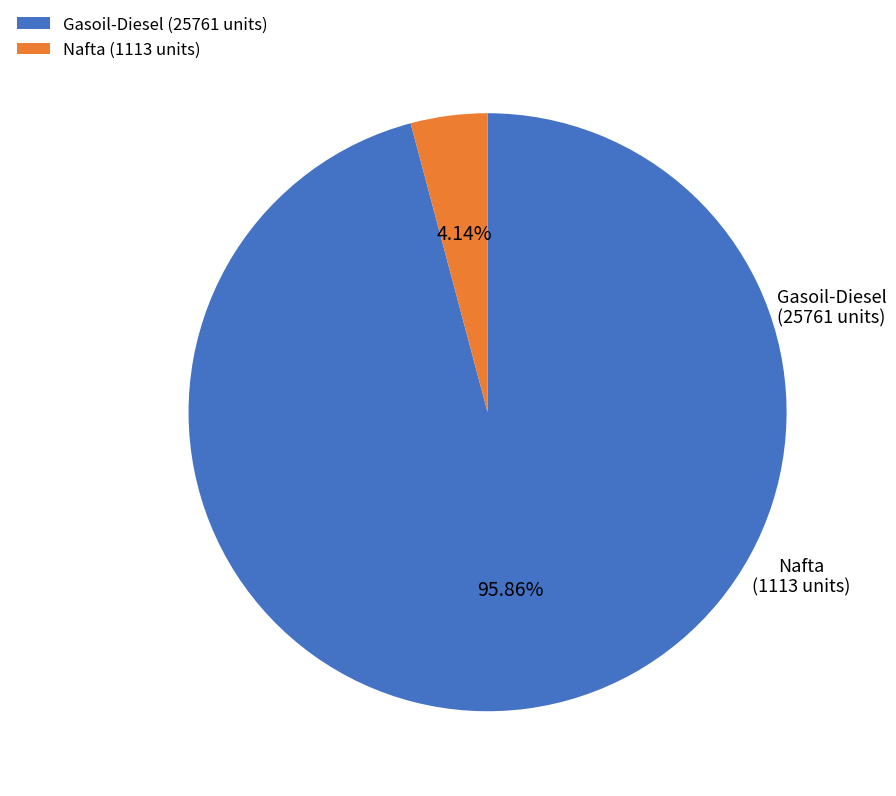

What percentage is the Nafta slice, to the nearest percent?

4%